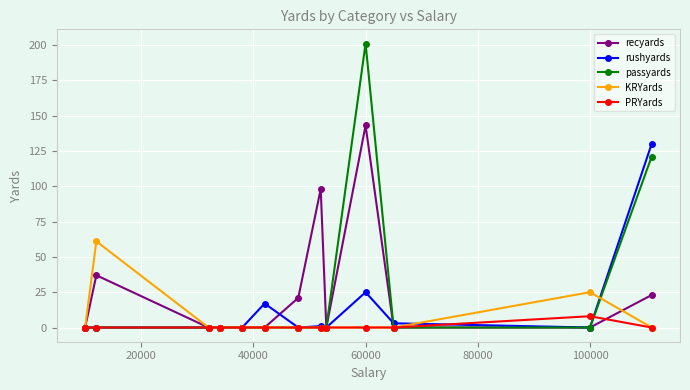

The value of rushyards at 100000 is -59. True or false?

False